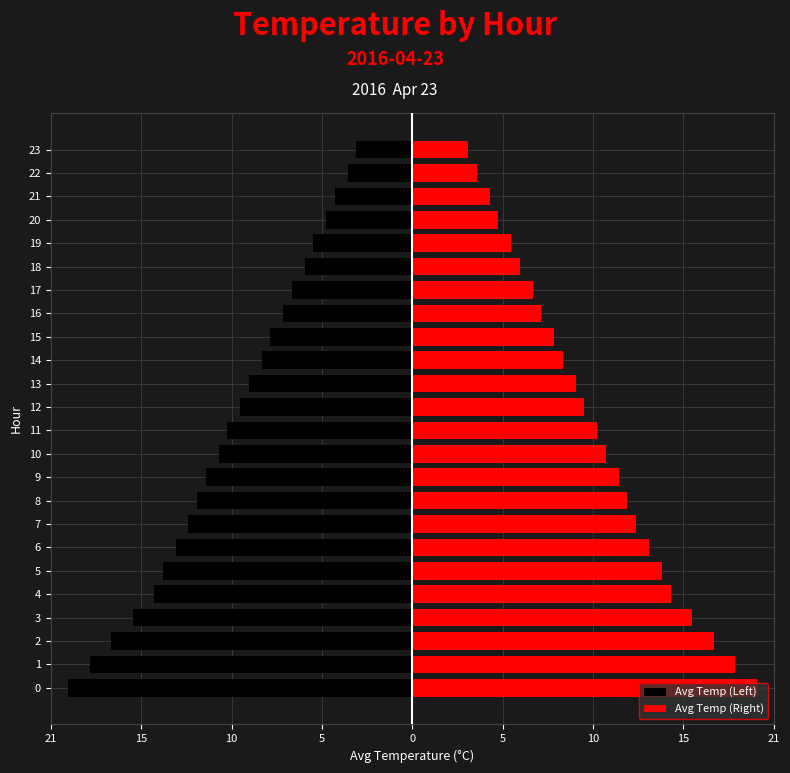

Is the value of Avg Temp (Left) at 22 greater than the value of Avg Temp (Right) at 11?

No